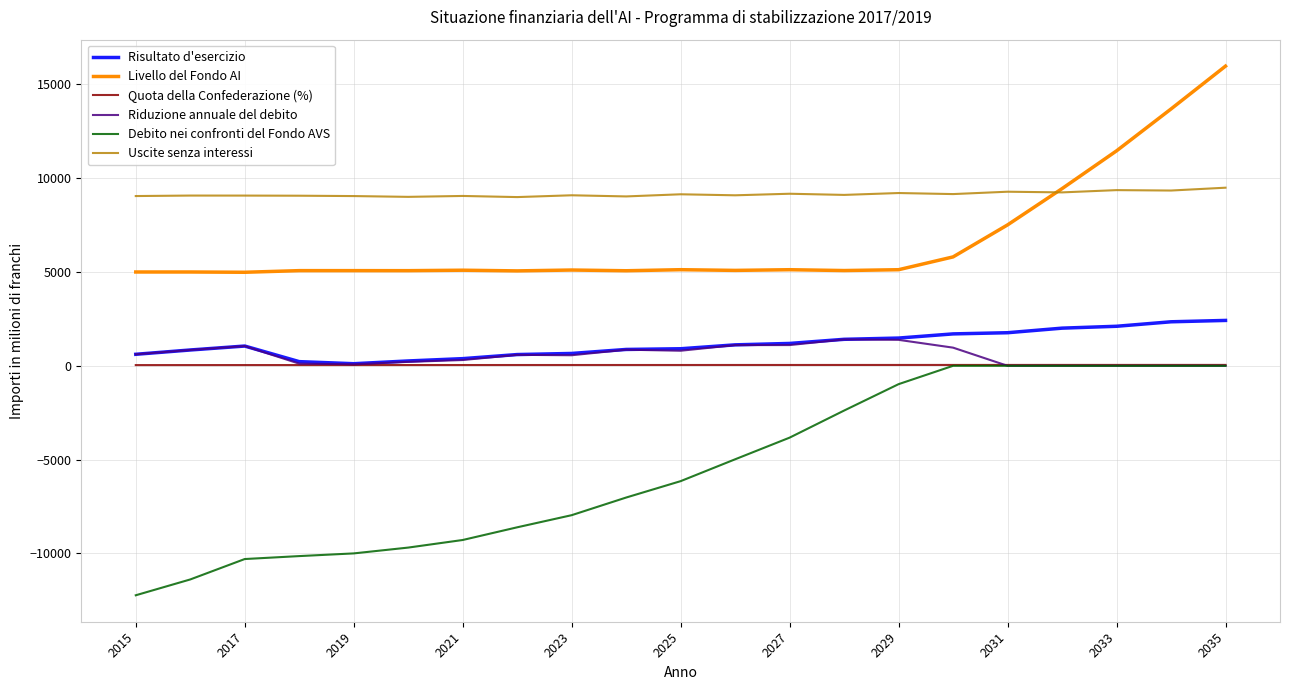

Which series has the widest spread of values?

Debito nei confronti del Fondo AVS